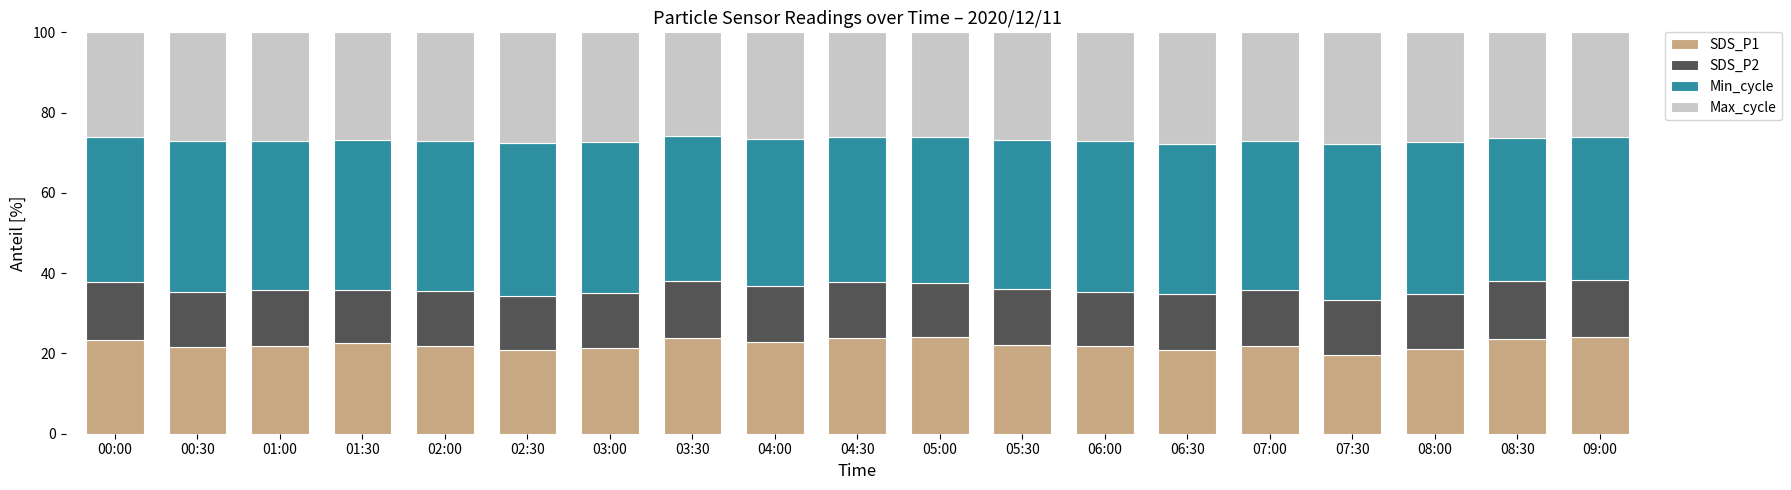

The SDS_P1 series shows 21.0 at 06:30. True or false?

True